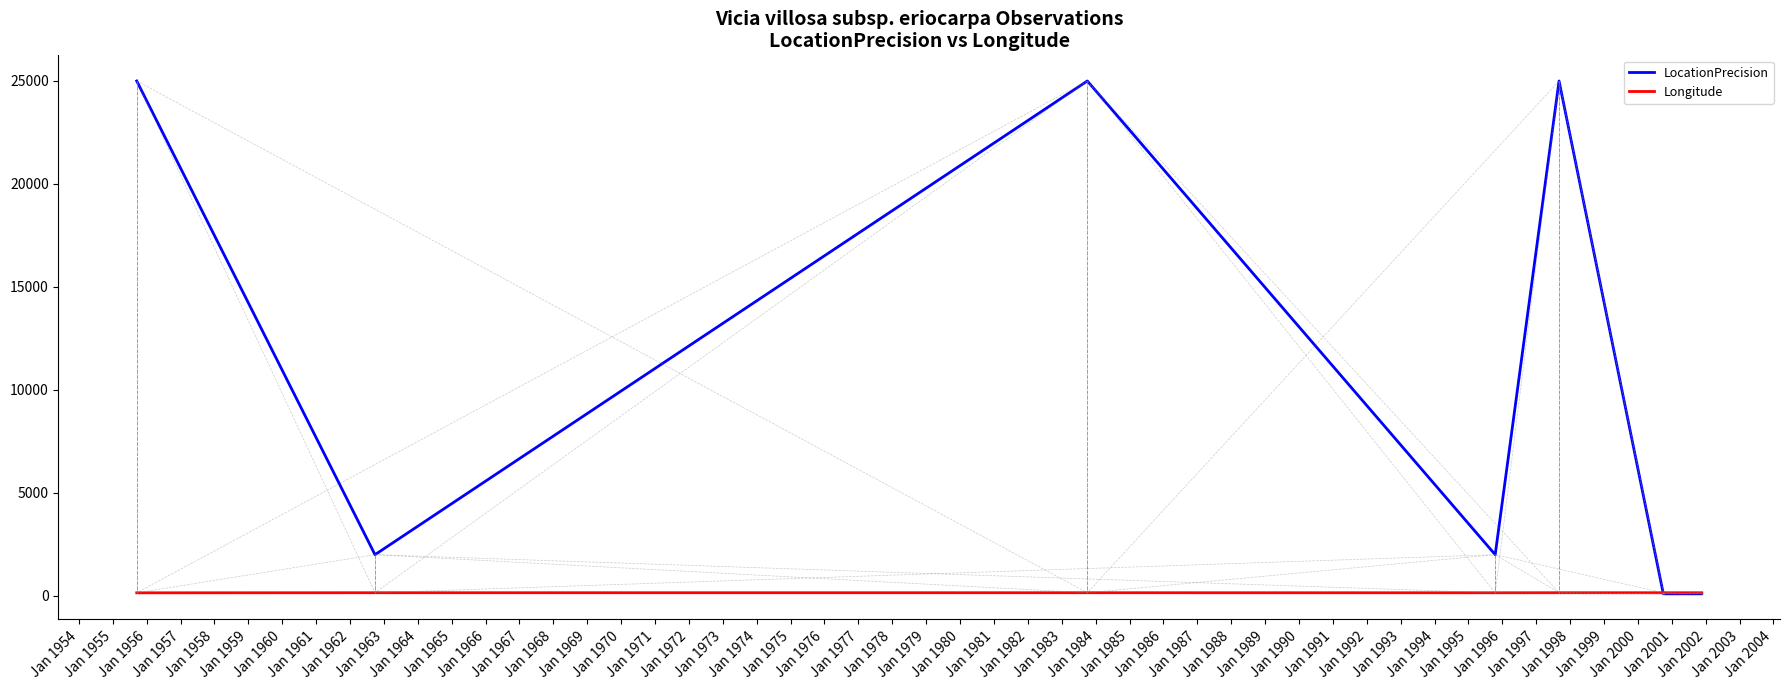

Which series ends up on top after the final intersection of Longitude and LocationPrecision?

Longitude